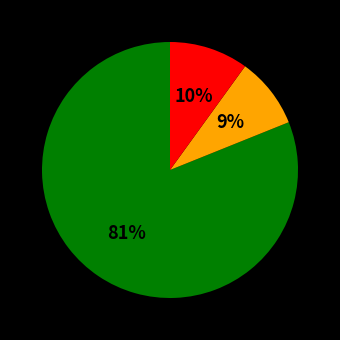

Count the number of slices in the pie.

3